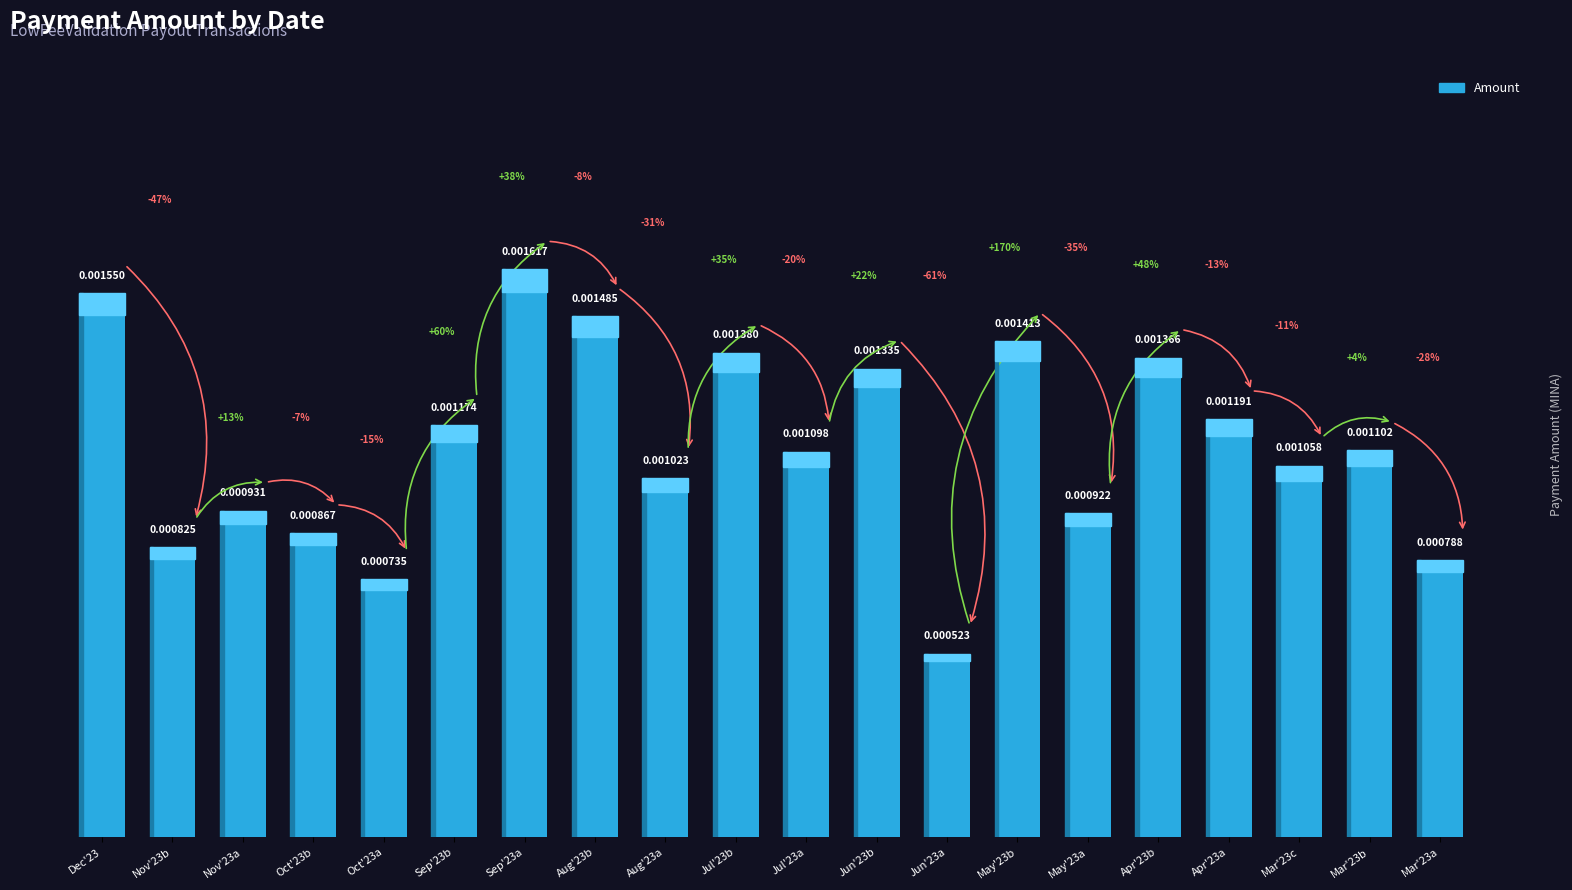

What position from the left is May'23b?

14